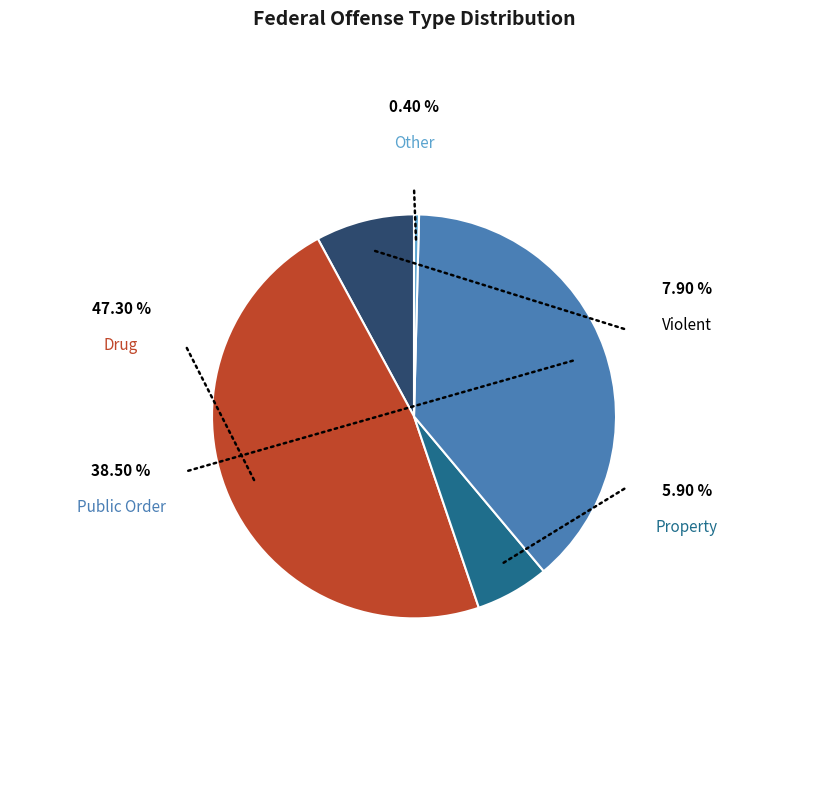

Is there a majority slice in this chart?

No